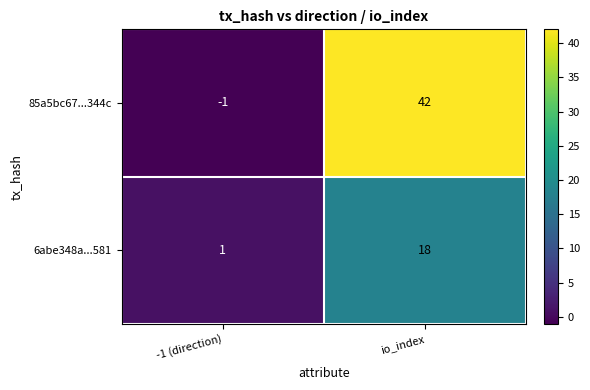

The 6abe348a...581 series shows 4 at io_index. True or false?

False